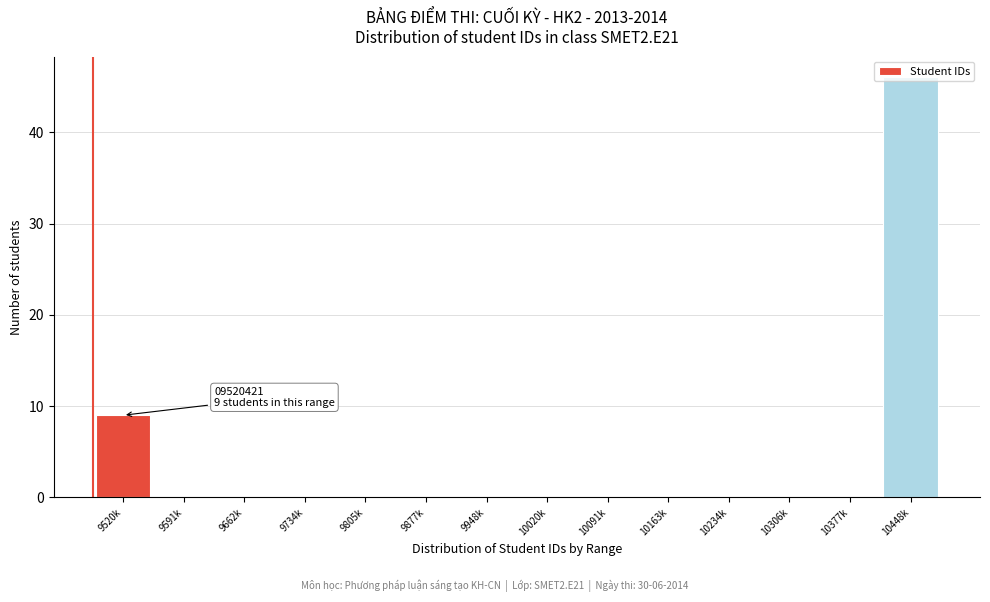

Is it true that the value at 9948k is 31?

False